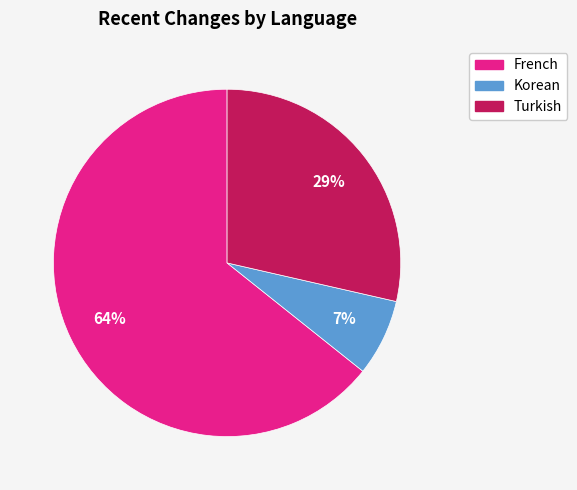

Does any single category account for the majority?

Yes